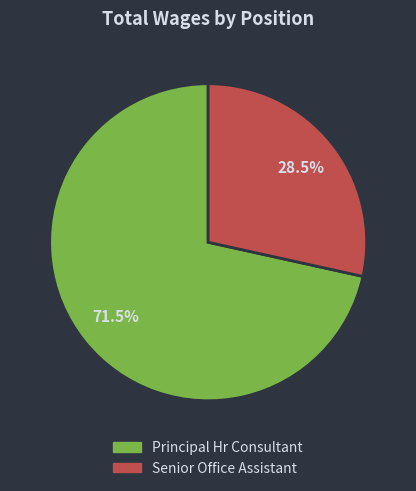

To the nearest percent, what is the average slice percentage?

50%